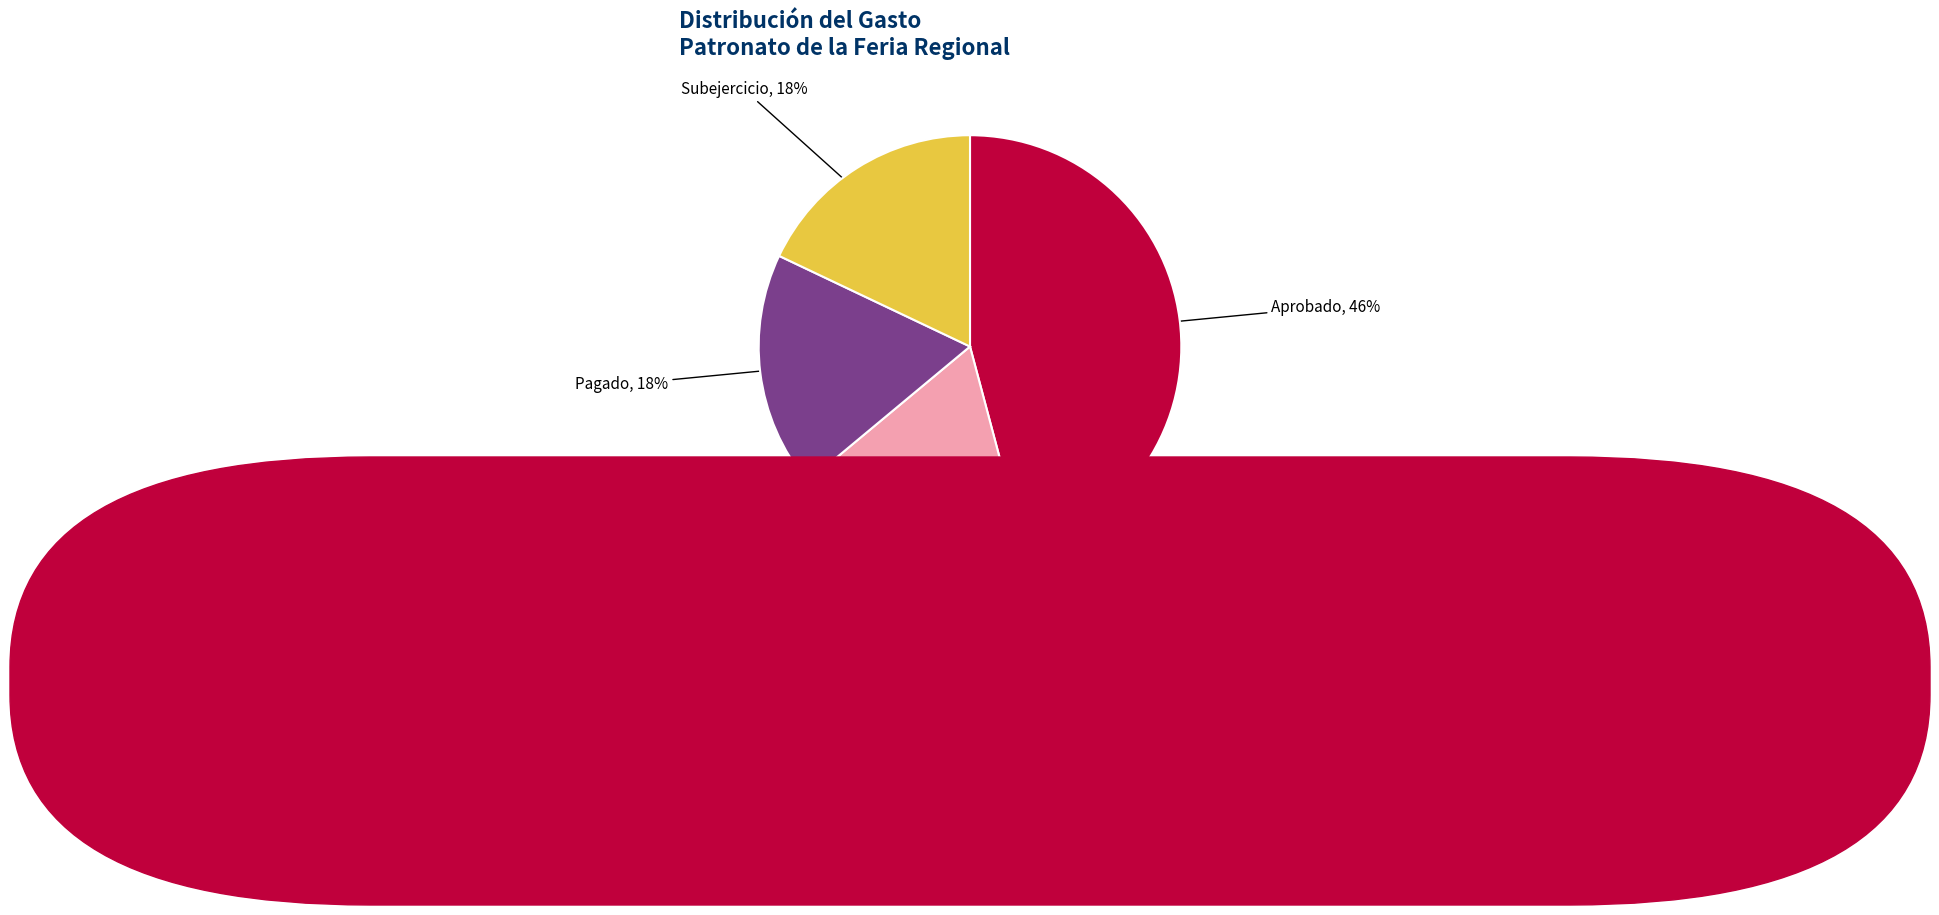

What percentage is the Devengado slice, to the nearest percent?

18%